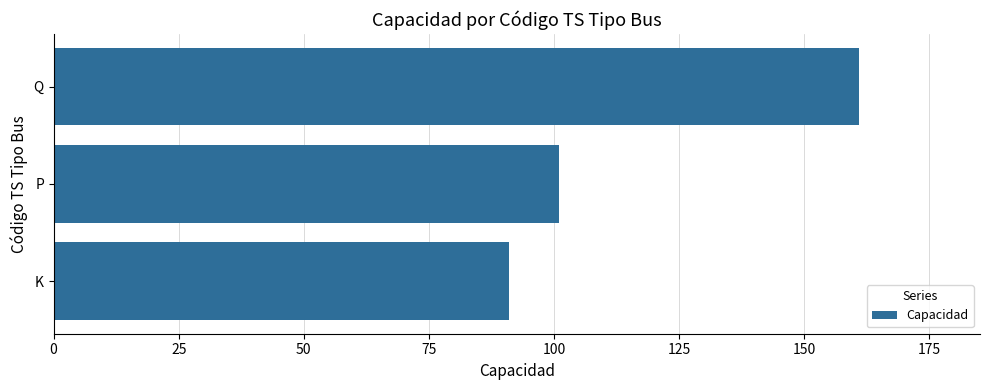

Reading bottom to top, list all the values displayed in this chart.

K=91	P=101	Q=161